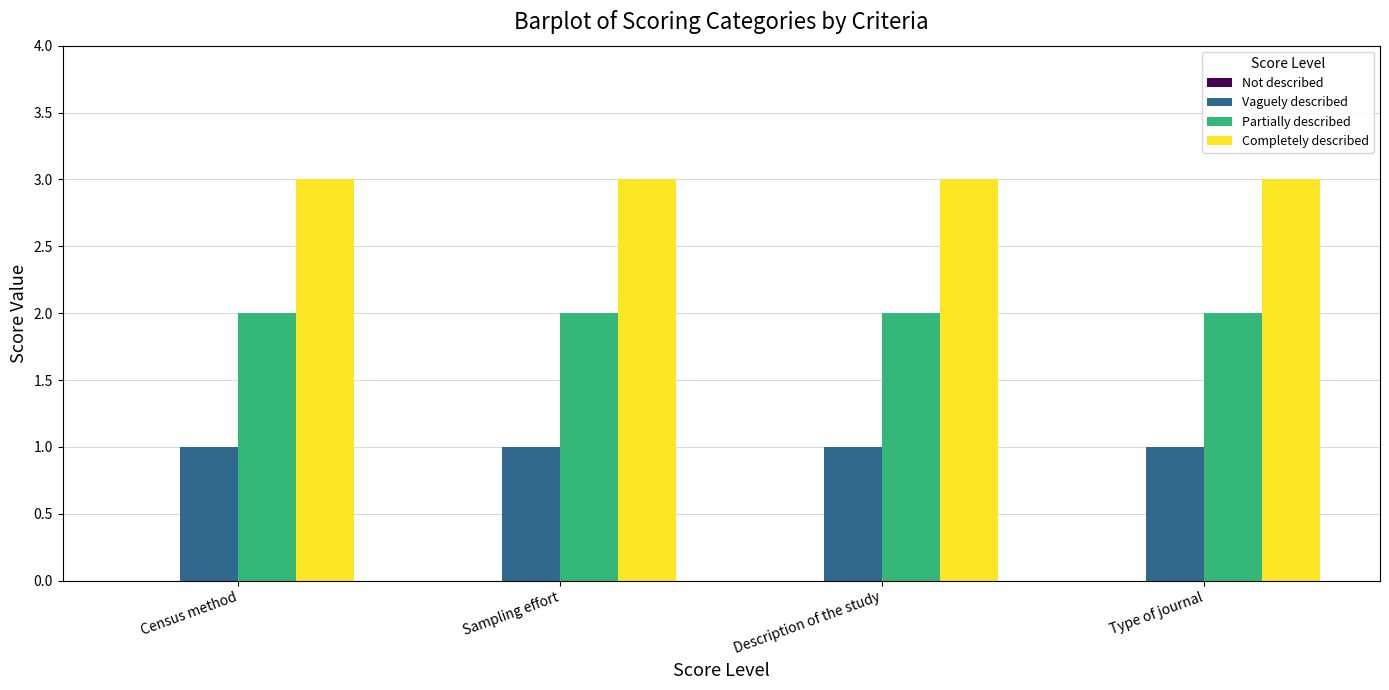

What position from the left is Type of journal?

4